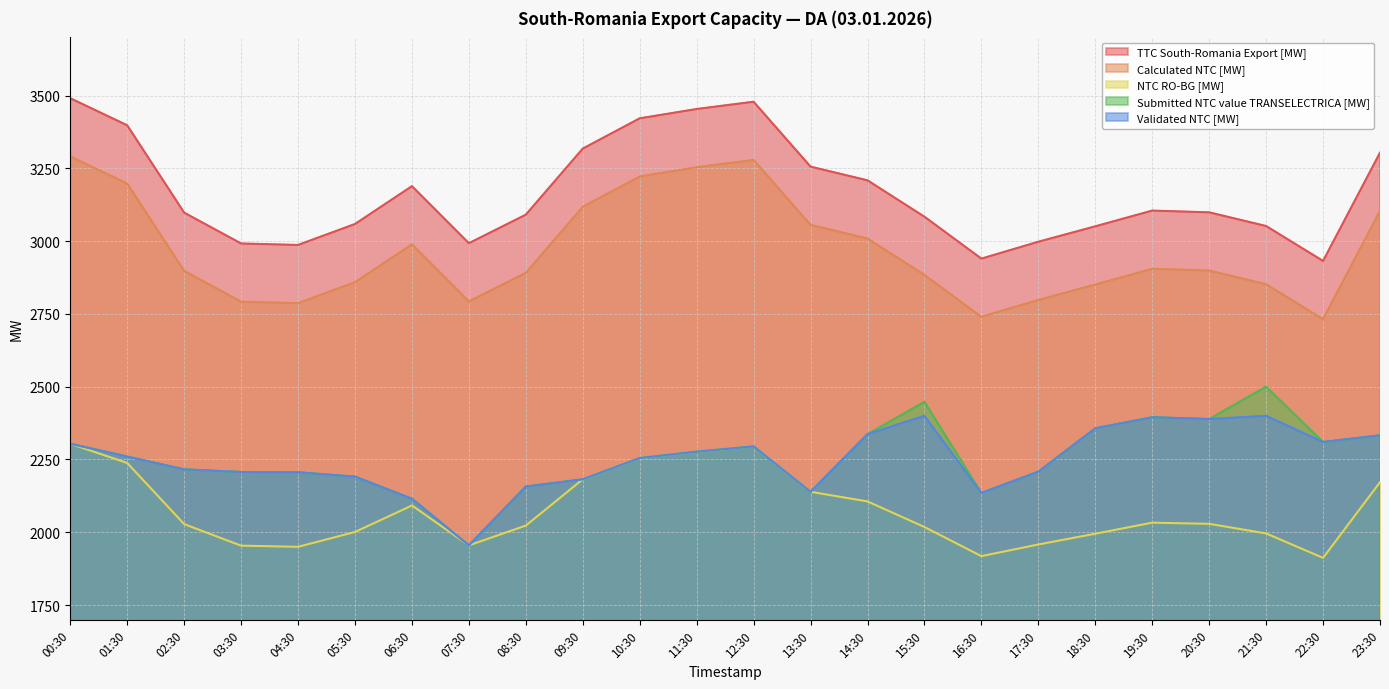

Between 00:30 and 13:30, which is larger?

00:30